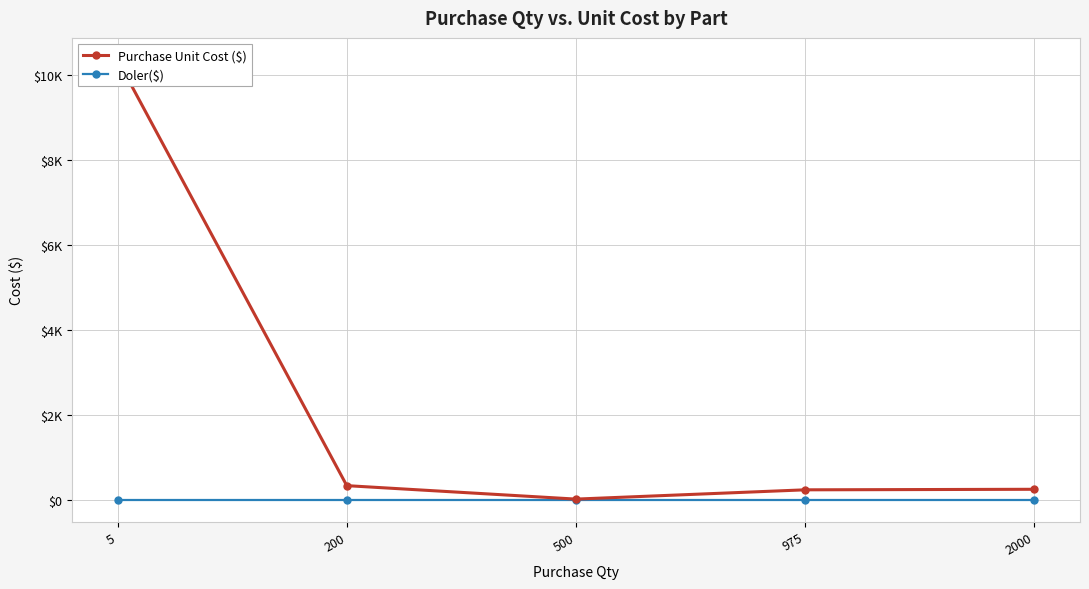

True or false: Doler($) and Purchase Unit Cost ($) cross at least once.

False